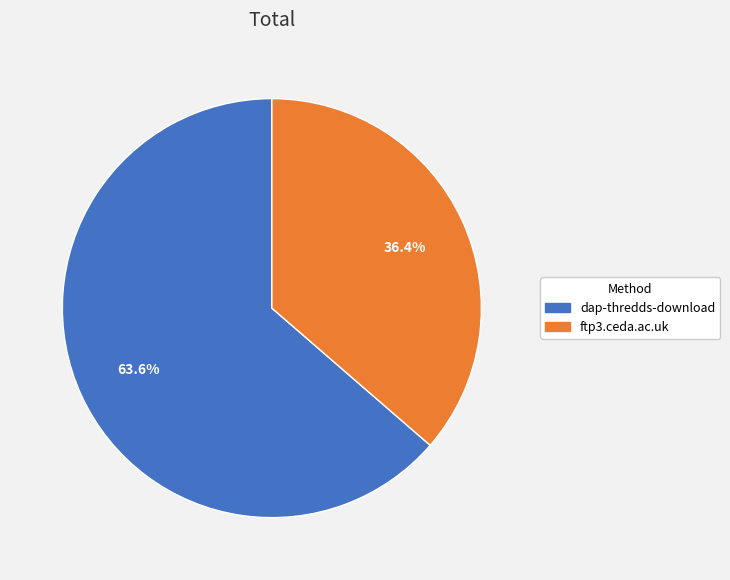

How many slices are in this pie chart?

2